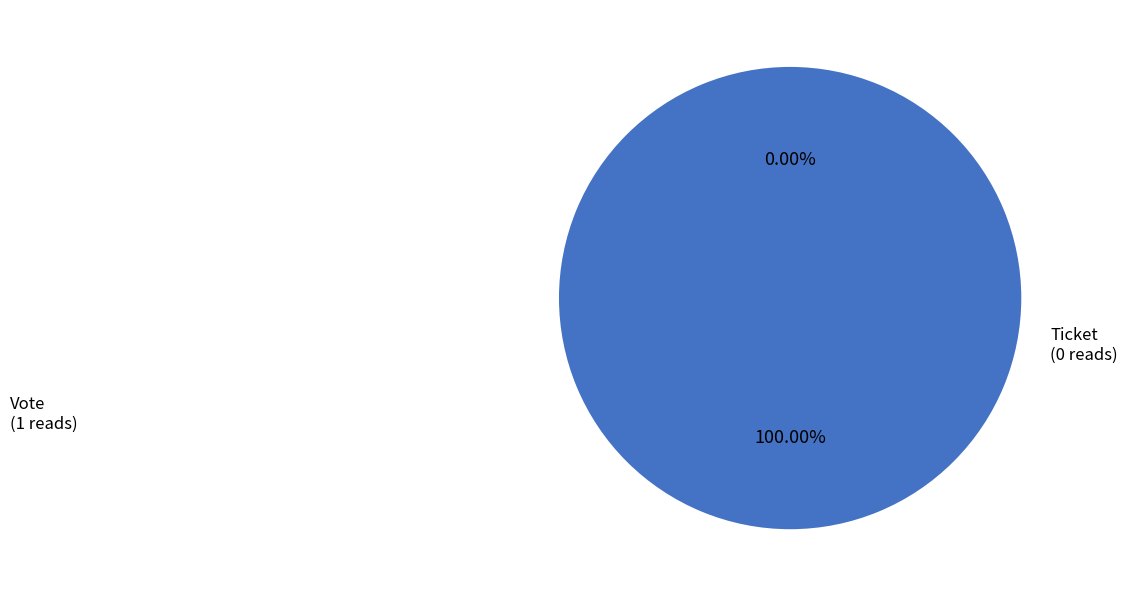

What percentage do Ticket and Vote together represent?

100.0%